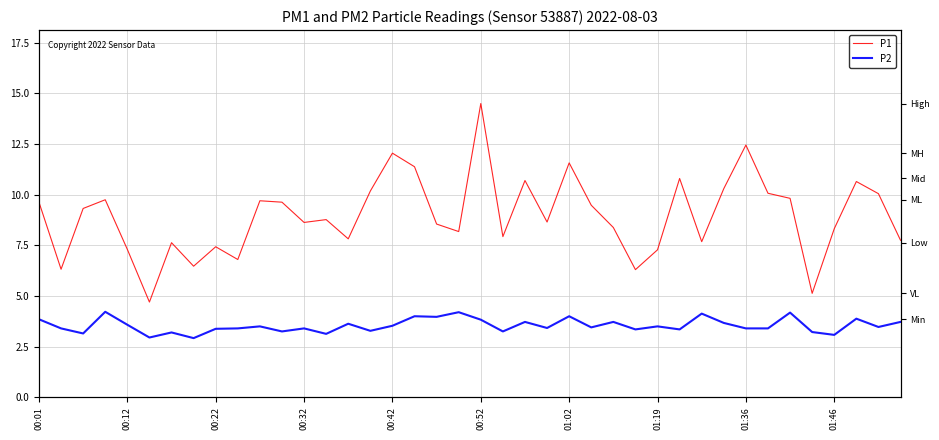

What is the minimum value for P1?

4.7